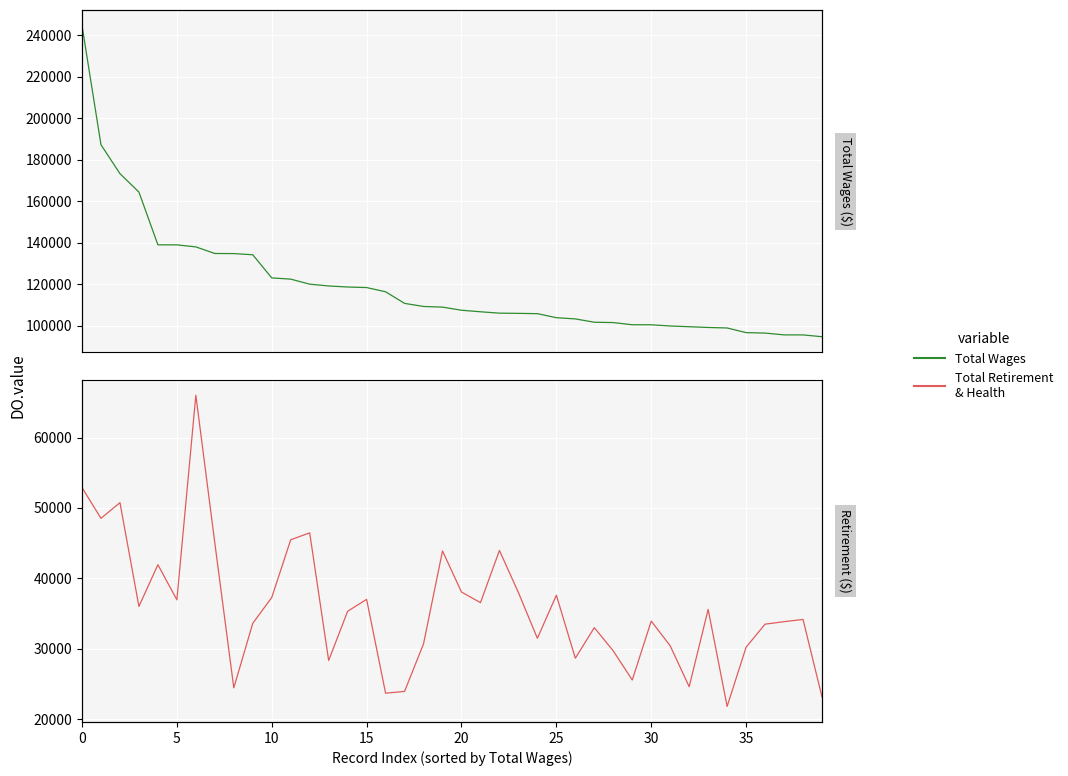

At which label does Total Retirement & Health reach its minimum?

34